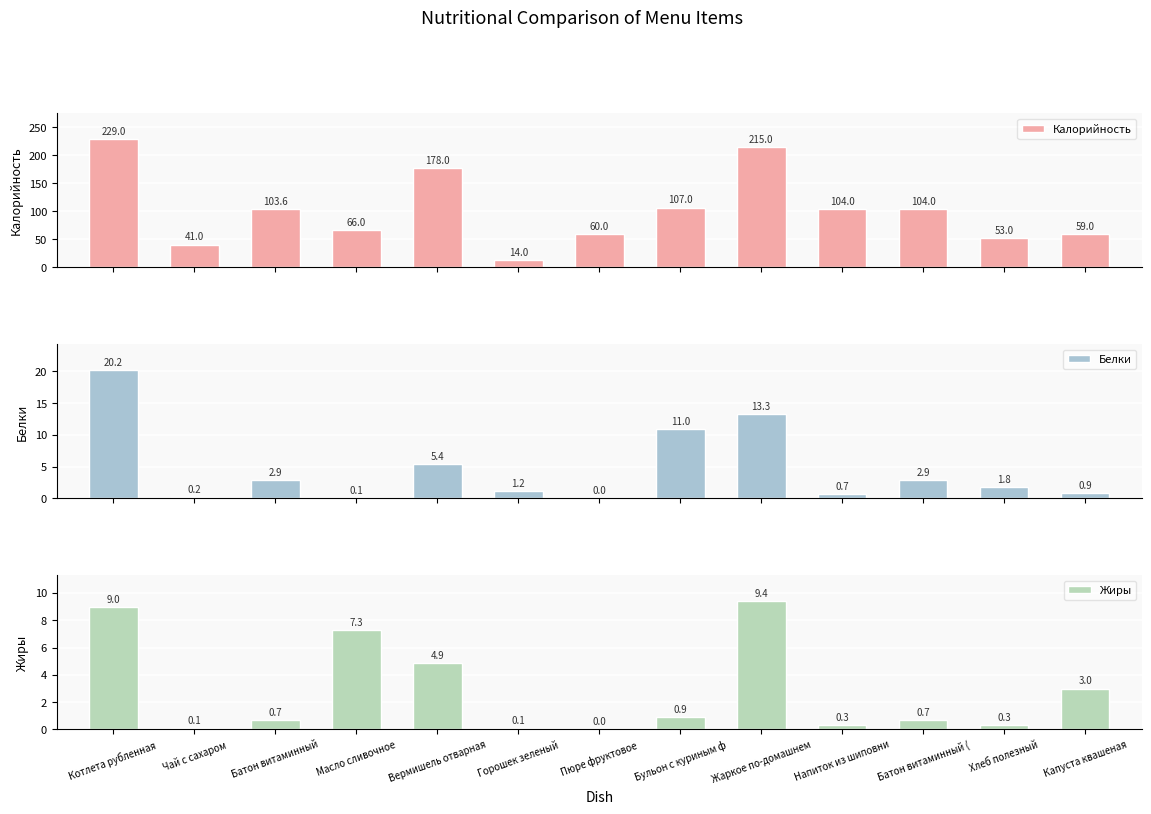

At Жаркое по-домашнем, list the series in order from smallest to largest.

Жиры, Белки, Калорийность